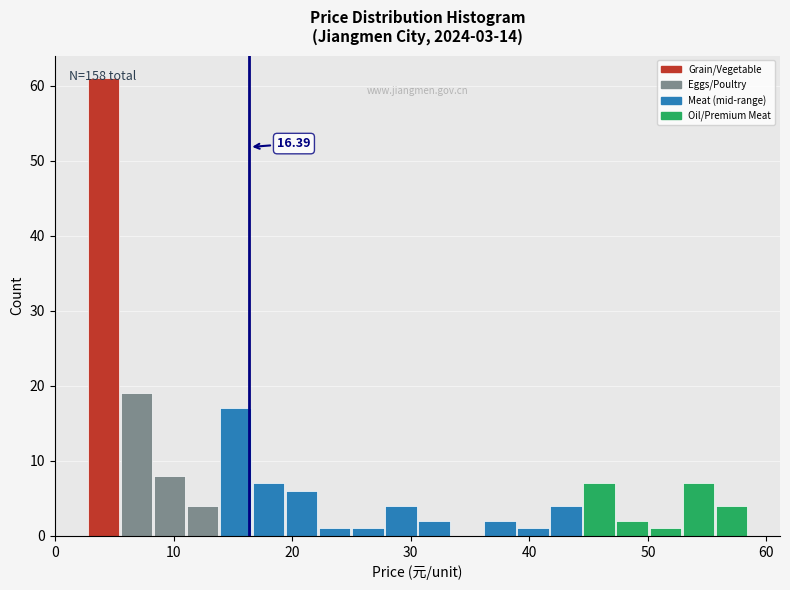

Around what value on the x-axis is the tallest bar? Give the approximate position of its centre, as read against the axis.

4